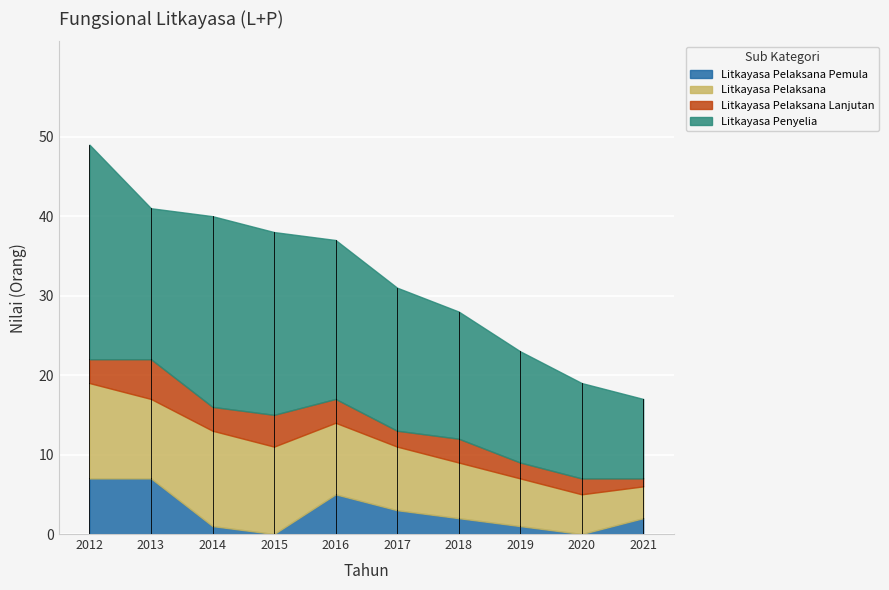

Reading right to left, what are all the values shown in this chart?

Litkayasa Pelaksana Pemula: 2021=2	2020=0	2019=1	2018=2	2017=3	2016=5	2015=0	2014=1	2013=7	2012=7
Litkayasa Pelaksana: 2021=4	2020=5	2019=6	2018=7	2017=8	2016=9	2015=11	2014=12	2013=10	2012=12
Litkayasa Pelaksana Lanjutan: 2021=1	2020=2	2019=2	2018=3	2017=2	2016=3	2015=4	2014=3	2013=5	2012=3
Litkayasa Penyelia: 2021=10	2020=12	2019=14	2018=16	2017=18	2016=20	2015=23	2014=24	2013=19	2012=27